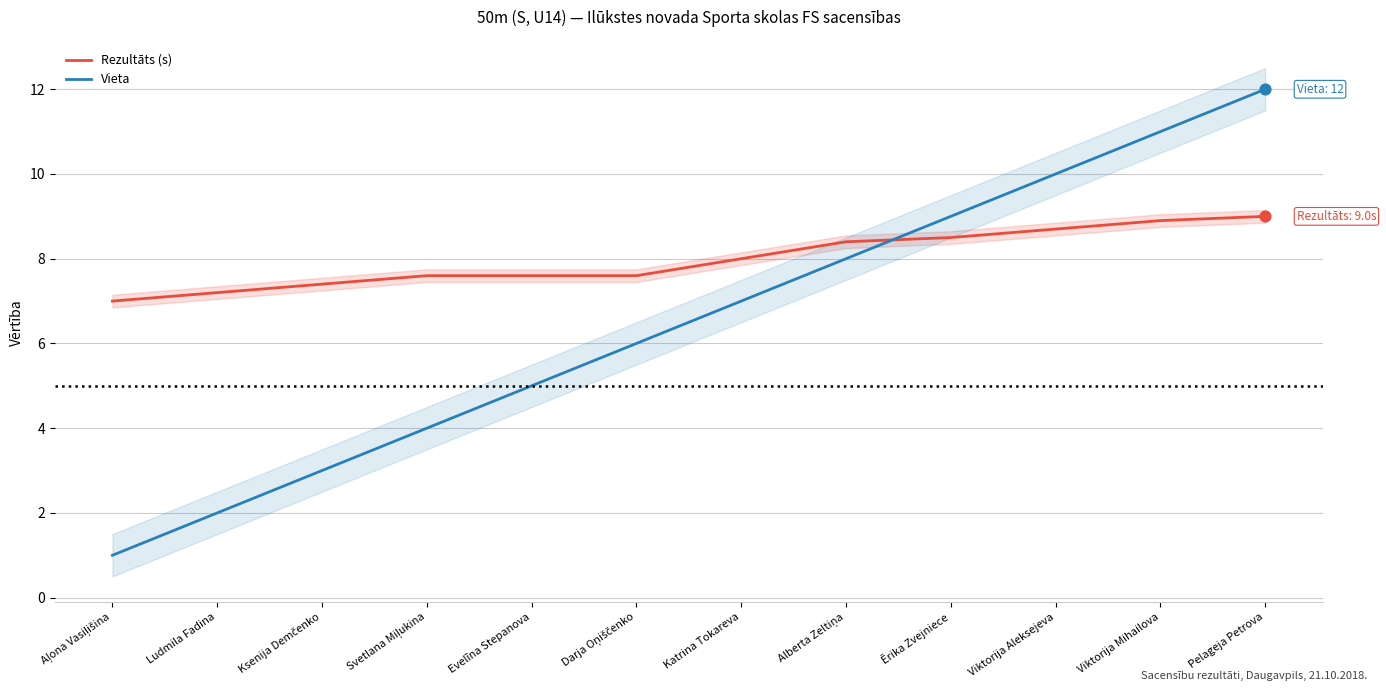

At which category is the sum across all series the highest?

Pelageja Petrova